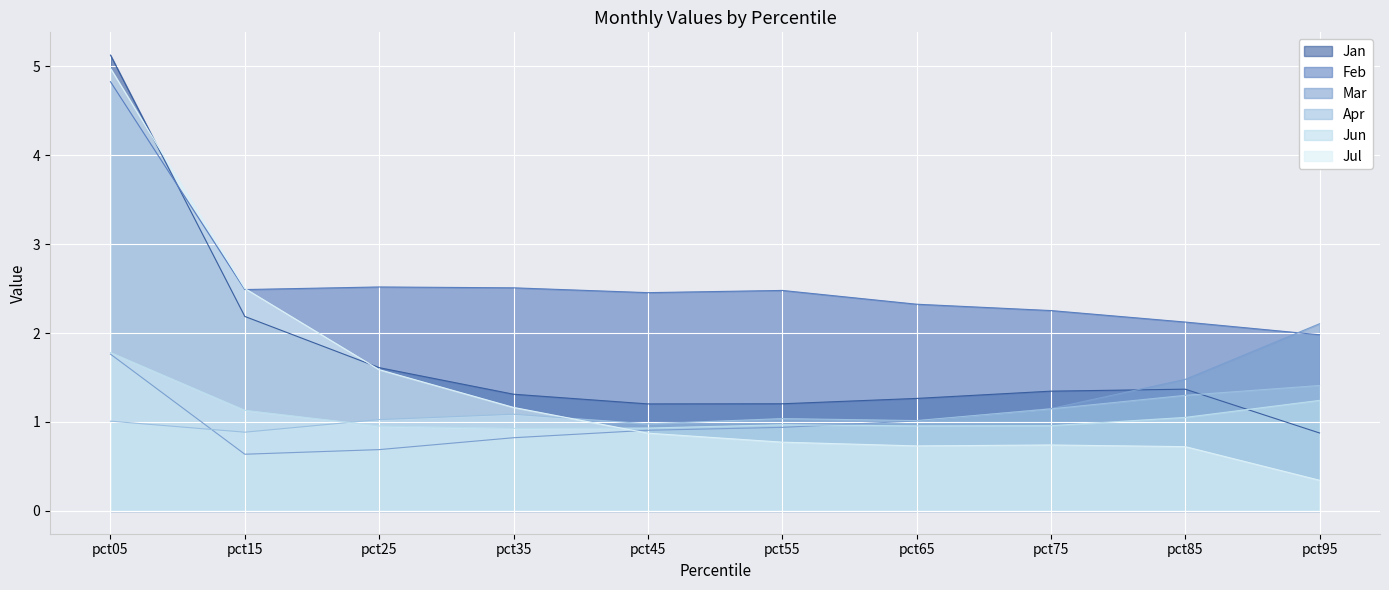

What is the approximate value of Jan at pct65?

1.3